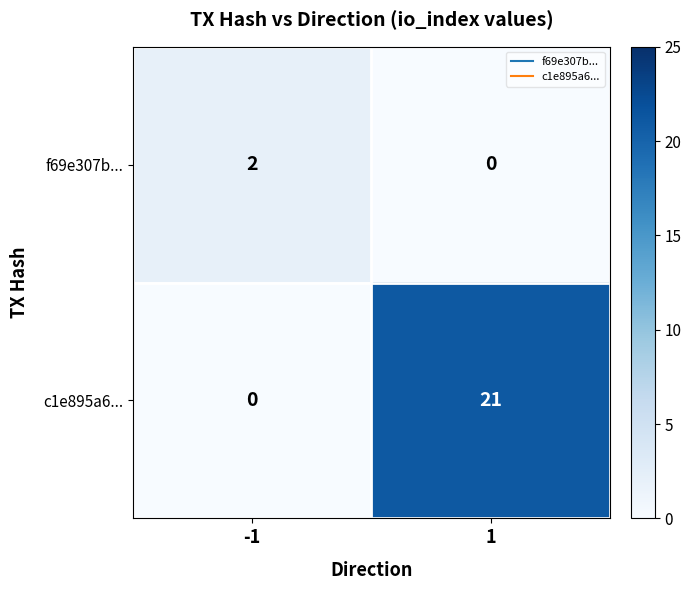

Rank the series by their maximum value, from lowest to highest.

f69e307b..., c1e895a6...